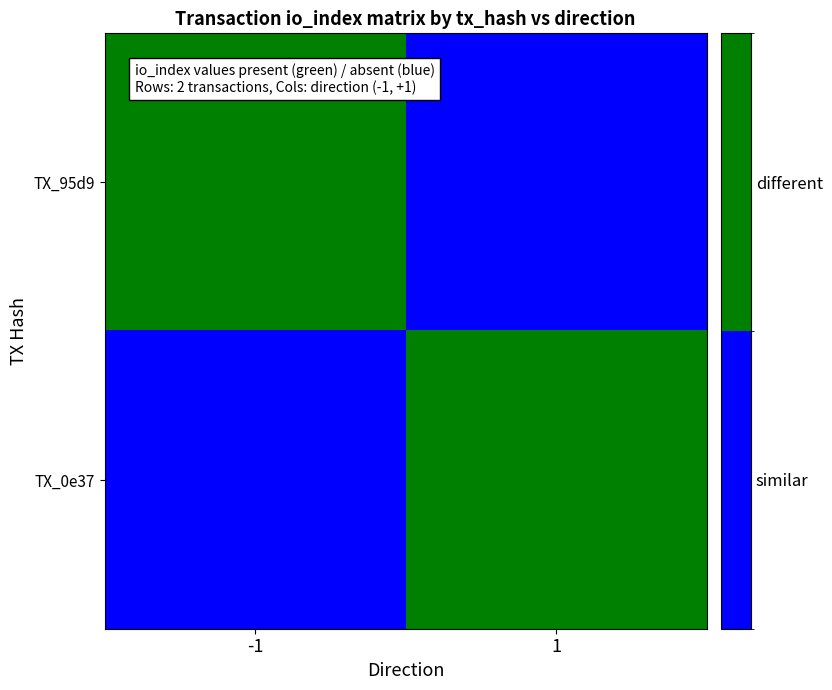

Reading left to right, transcribe all the data shown in this chart.

TX_95d9: -1=1	1=0
TX_0e37: -1=0	1=1